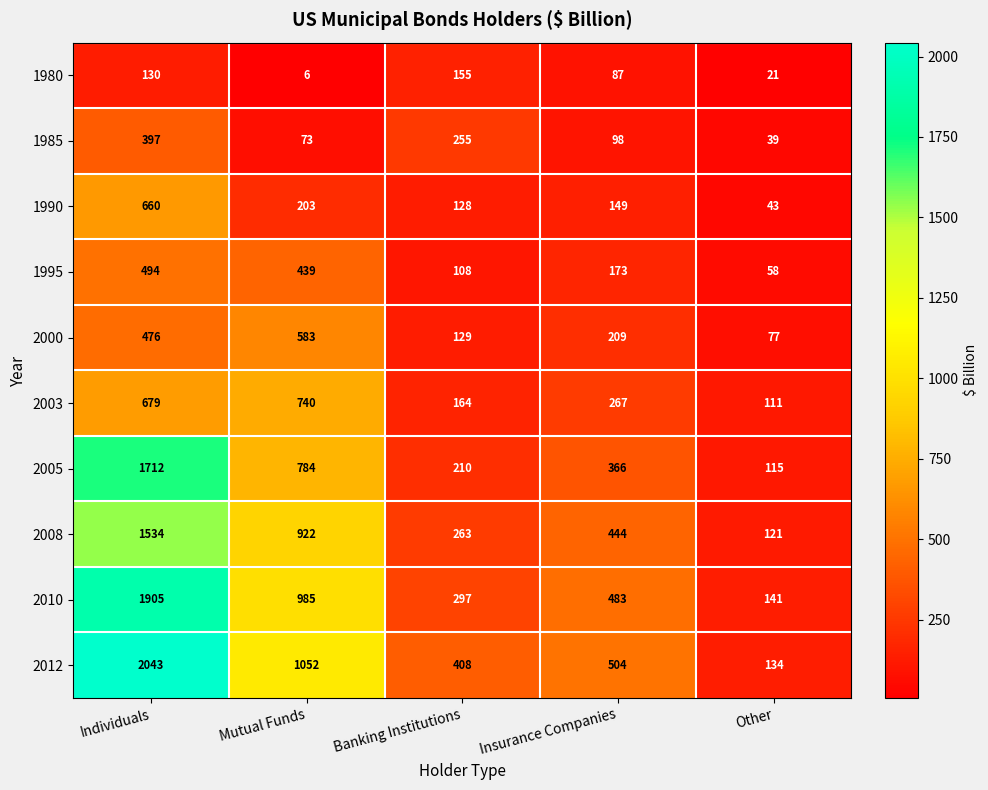

Count the number of categories in the chart.

5